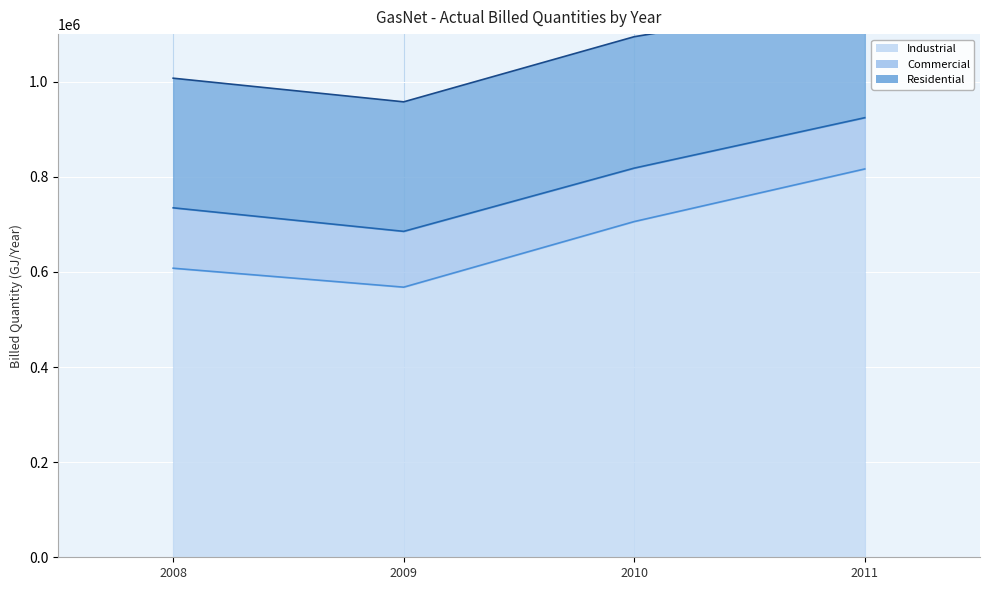

Is the value of Commercial at 2009 greater than the value of Industrial at 2010?

No